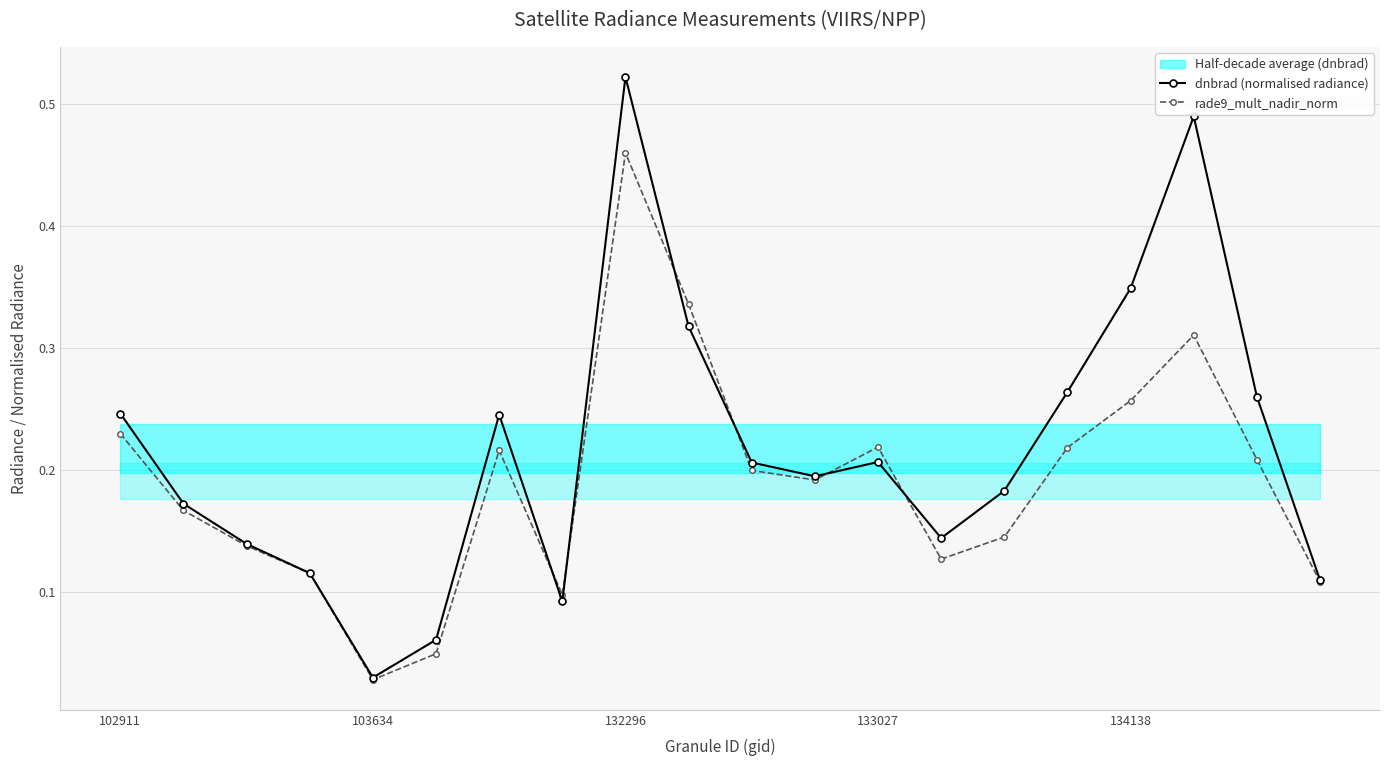

Is it true that dnbrad (normalised radiance) equals 0.5 at 18?

False